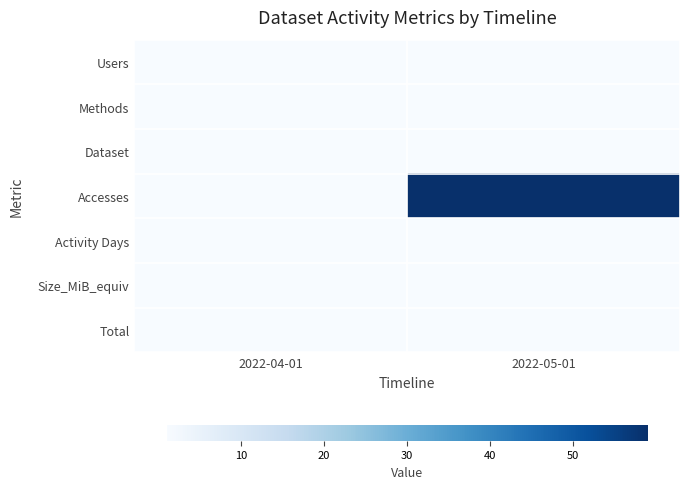

What is the total value across all series at 2022-04-01?

7